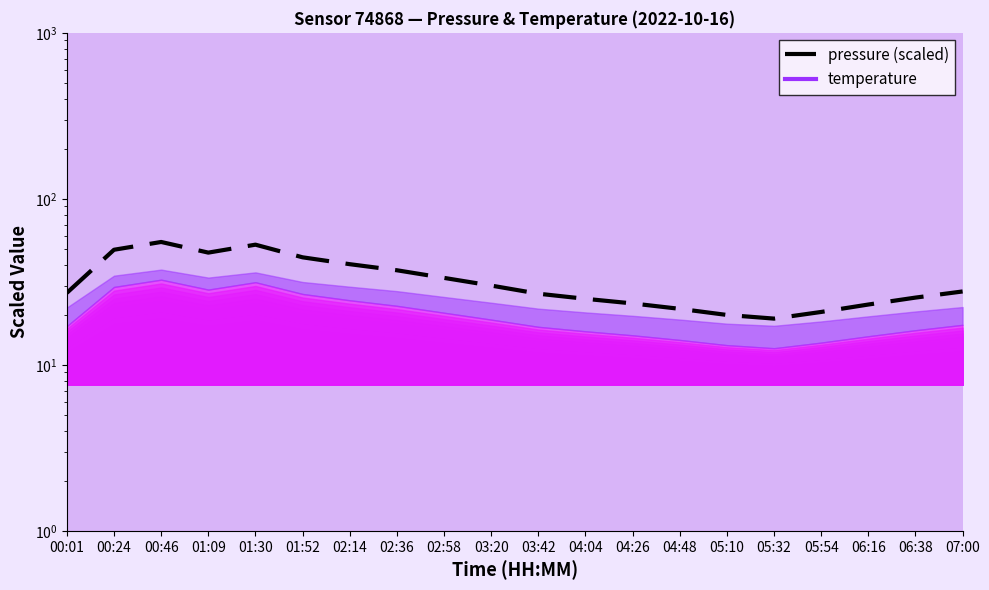

What is the value of the 1st point from the left?

27.1